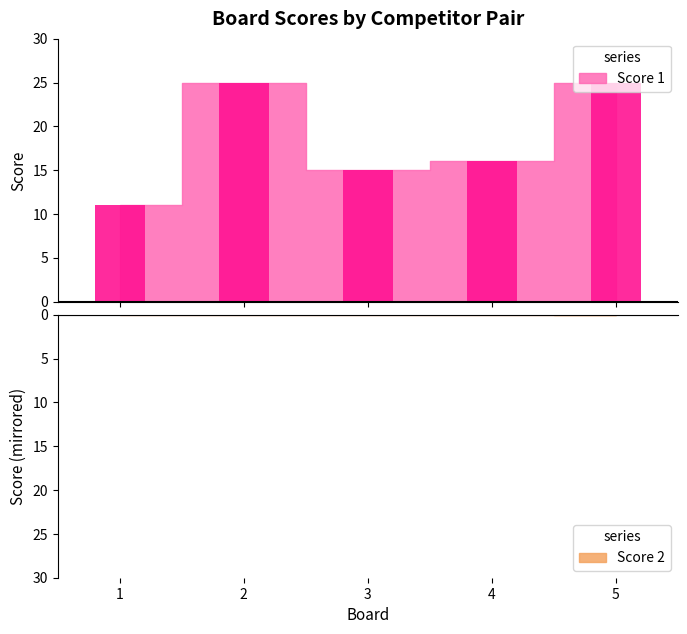

At 1, list the series in order from largest to smallest.

Score 1, Score 2